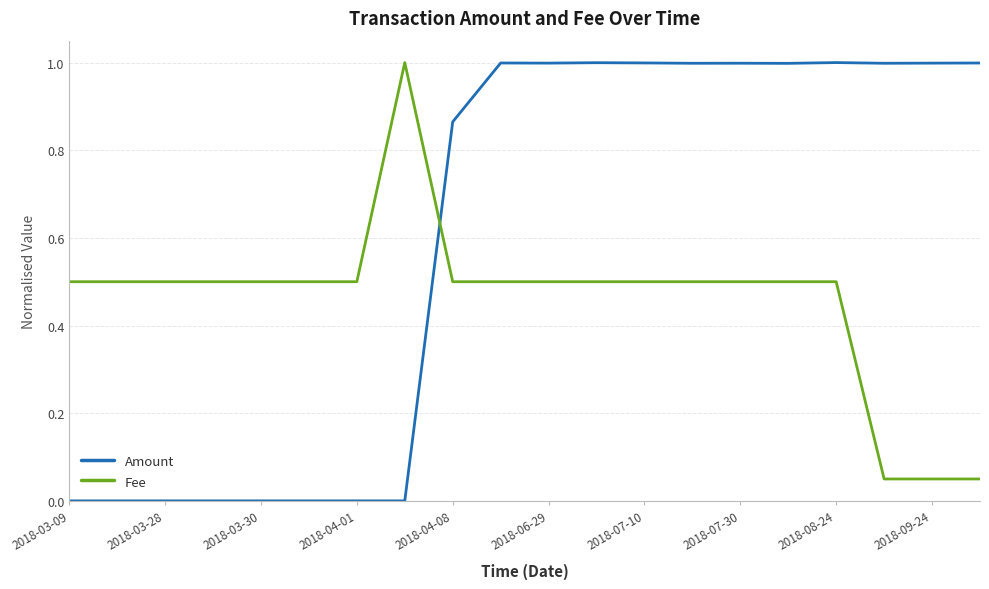

In Amount, how many points are higher than both neighbors (excluding endpoints)?

4